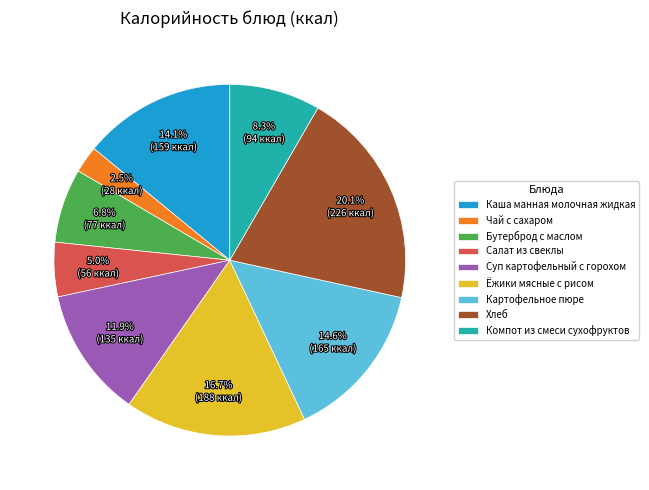

Do Чай с сахаром and Бутерброд с маслом together represent more than half of the pie?

No